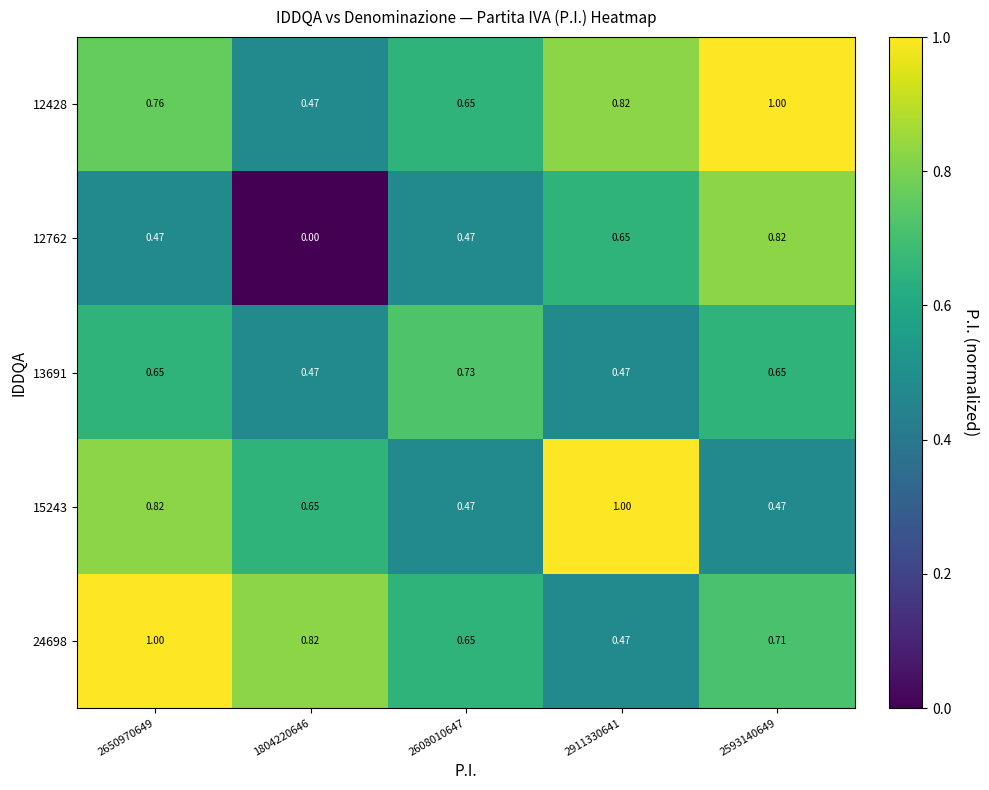

Is the value of 12762 at 2593140649 greater than the value of 24698 at 2608010647?

Yes